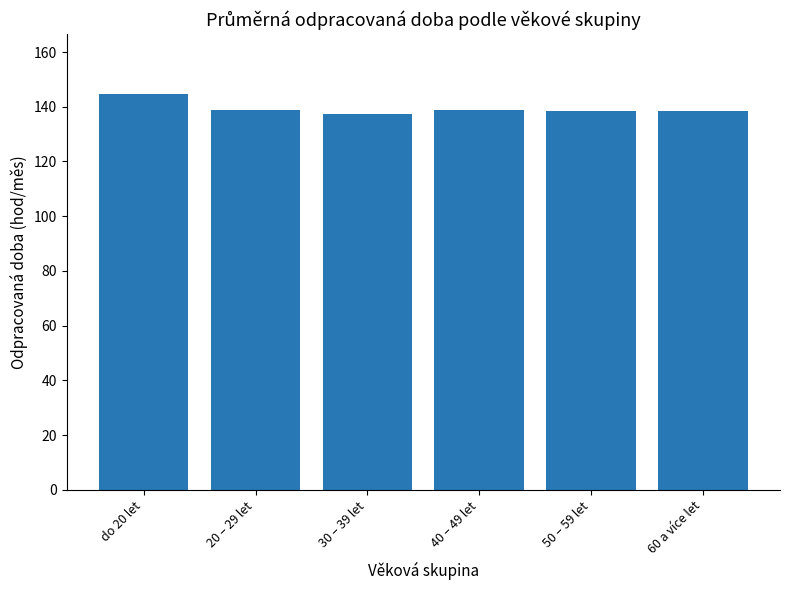

At which category does the chart reach its peak across all series?

do 20 let